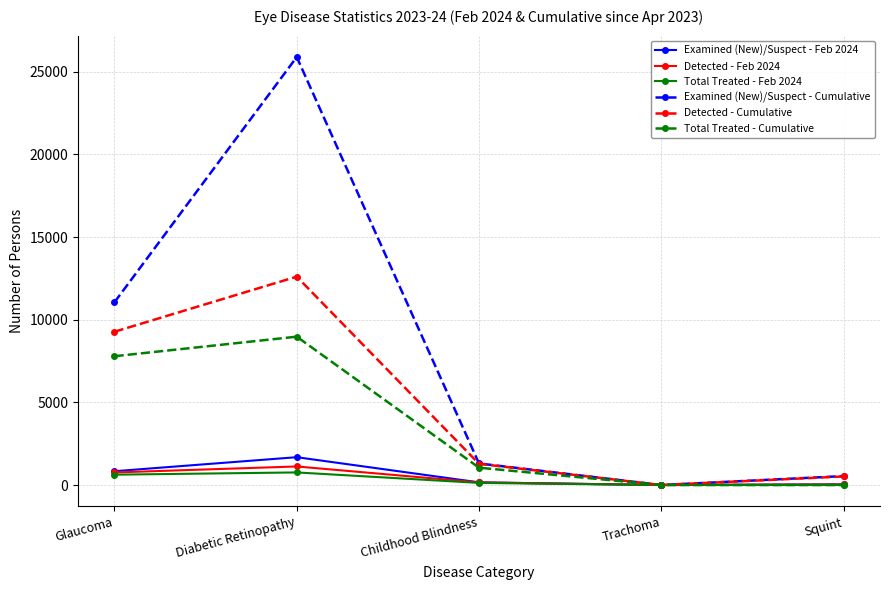

Which series has the largest total across all categories?

Examined (New)/Suspect - Cumulative